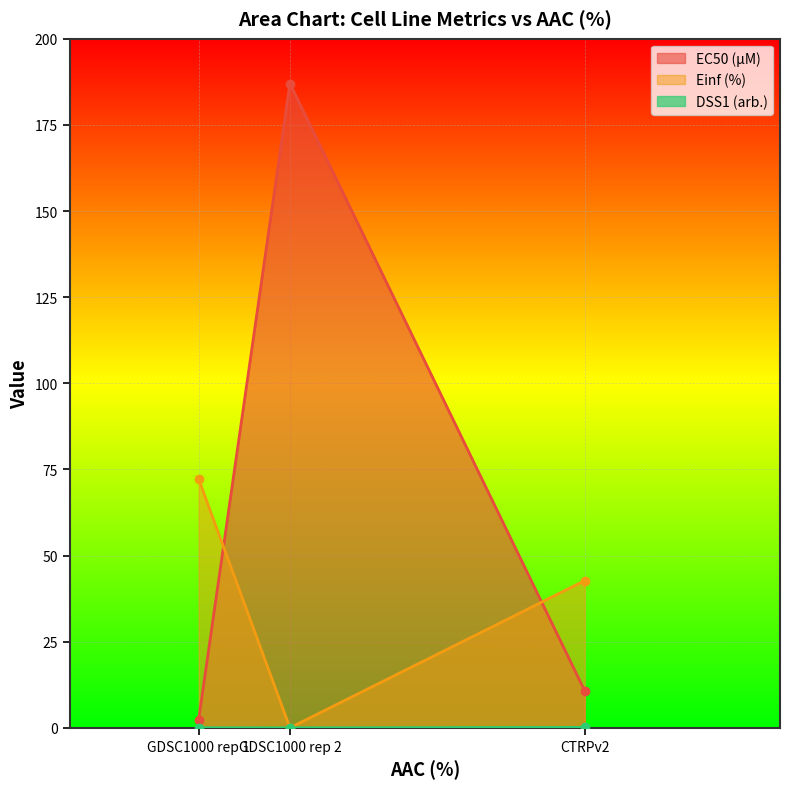

What position from the right is GDSC1000 rep 1?

3